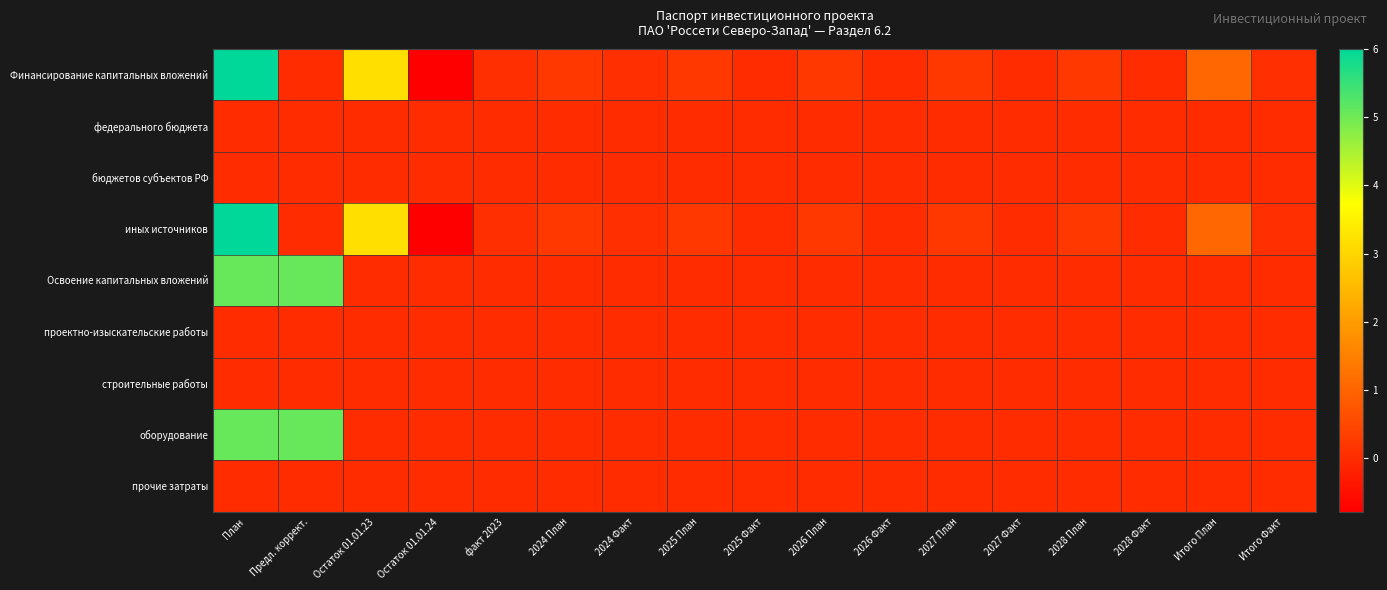

What is the smallest value displayed?

-0.8